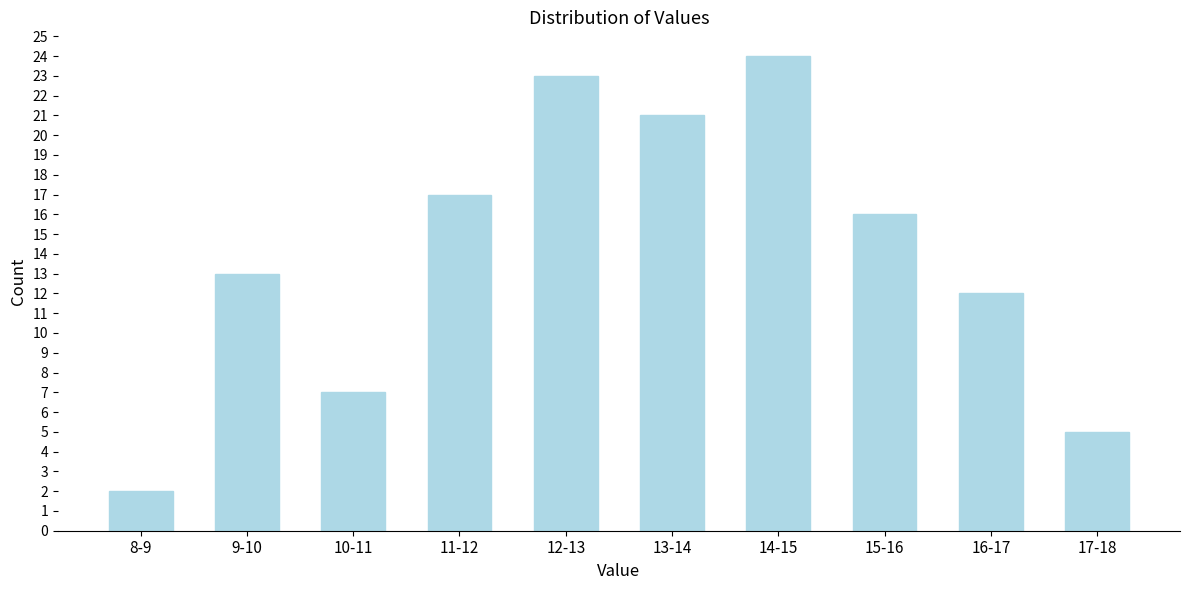

Reading right to left, what are all the values shown in this chart?

5	12	16	24	21	23	17	7	13	2